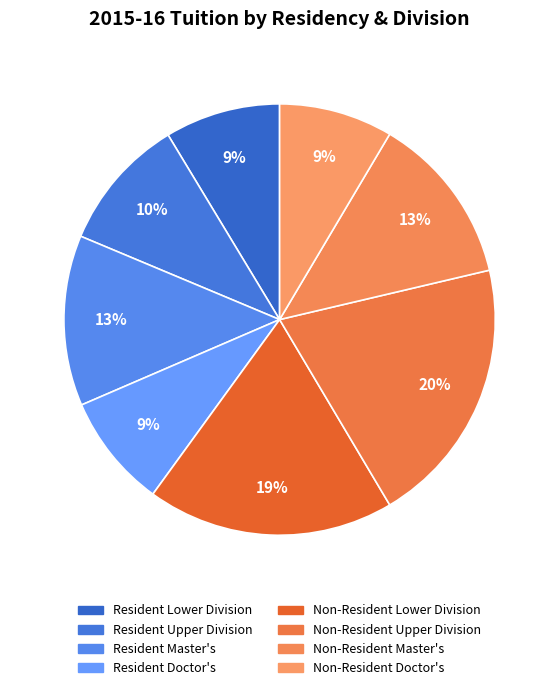

To the nearest percent, what percentage of the pie is Non-Resident Master's?

13%